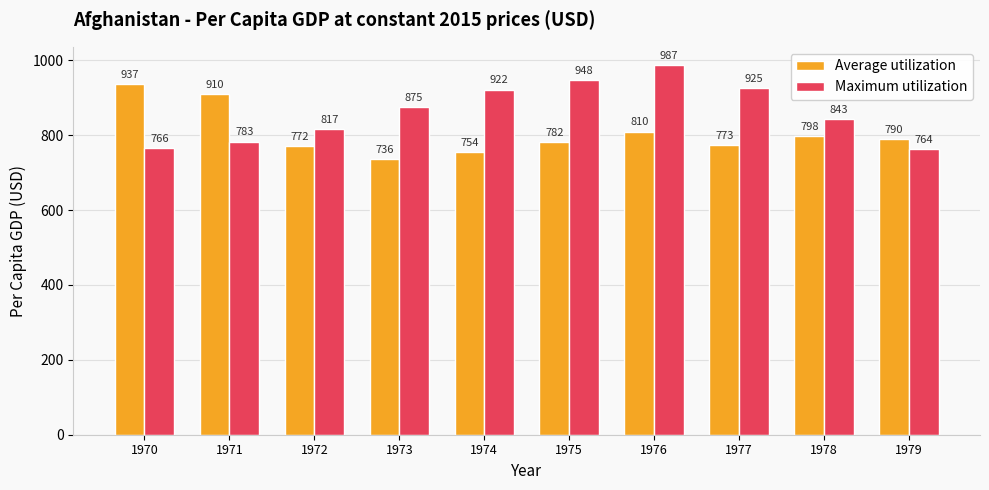

Reading left to right, what are all the values shown in this chart?

Average utilization: 937	910	772	736	754	782	810	773	798	790
Maximum utilization: 766	783	817	875	922	948	987	925	843	764